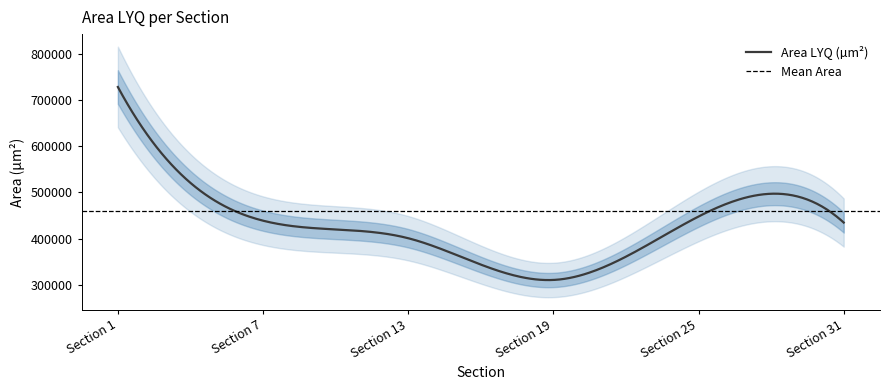

What is the minimum value shown in the chart?

310359